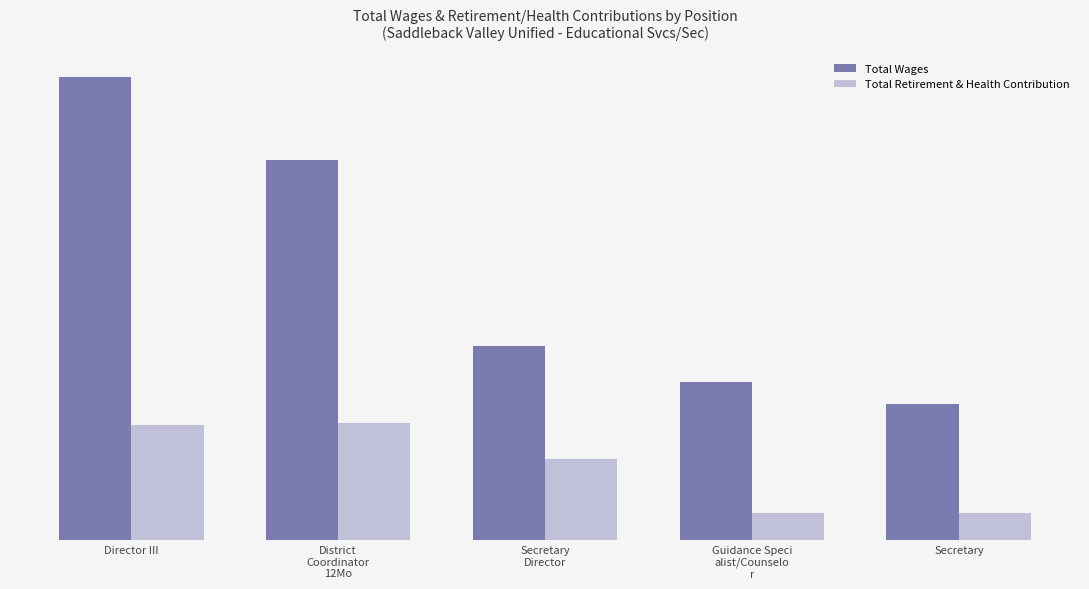

The value of Total Wages at Secretary is 48452. True or false?

True